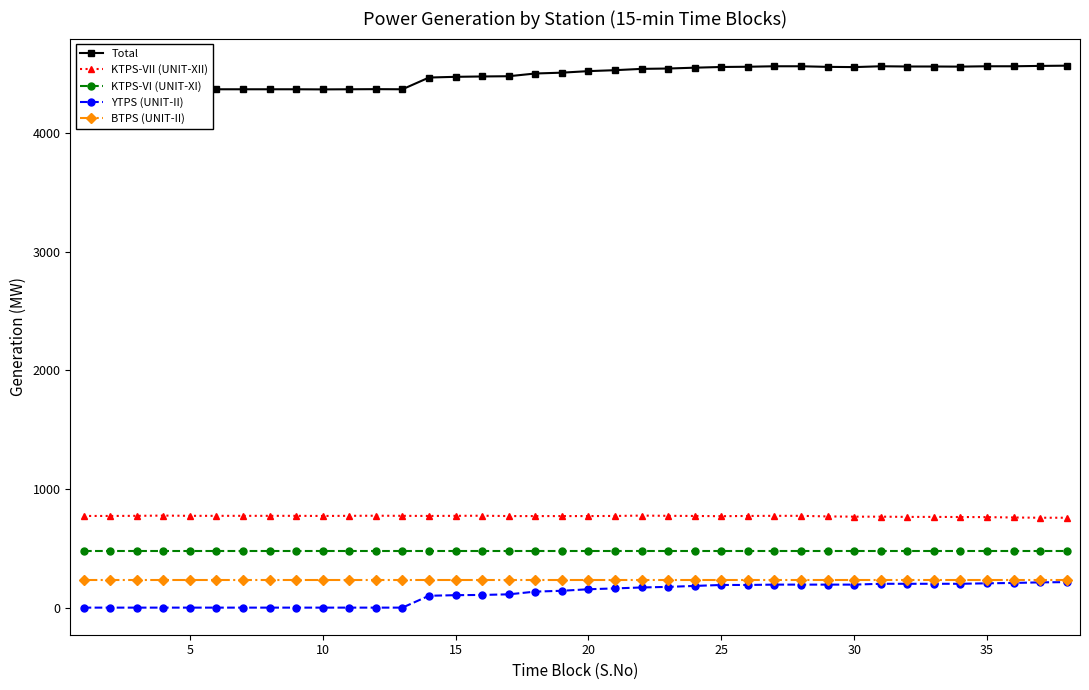

List the series in order of their peak value, lowest first.

YTPS (UNIT-II), BTPS (UNIT-II), KTPS-VI (UNIT-XI), KTPS-VII (UNIT-XII), Total